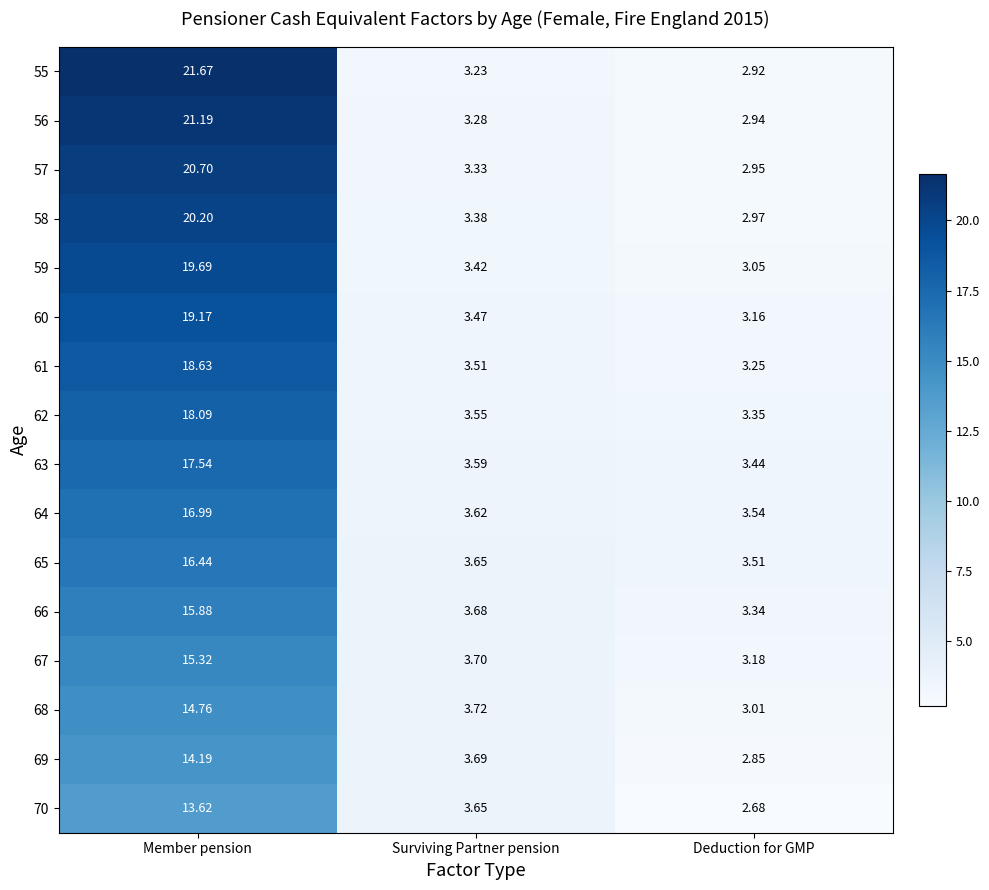

At which category is the sum across all series the highest?

Member pension